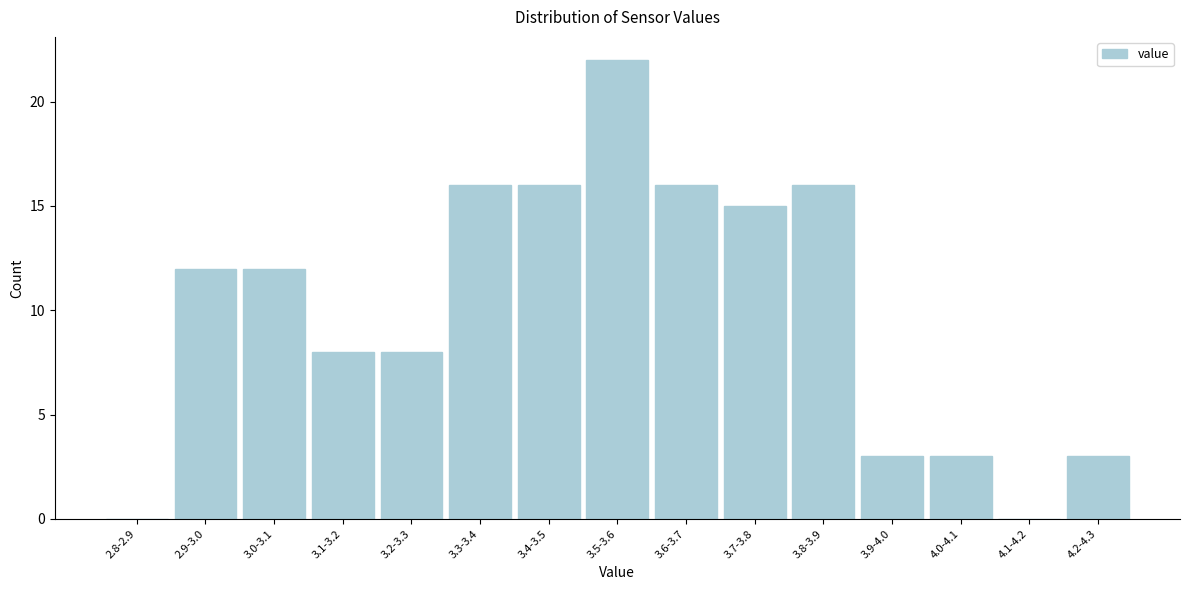

Reading left to right, what are all the values shown in this chart?

2.8-2.9=0	2.9-3.0=12	3.0-3.1=12	3.1-3.2=8	3.2-3.3=8	3.3-3.4=16	3.4-3.5=16	3.5-3.6=22	3.6-3.7=16	3.7-3.8=15	3.8-3.9=16	3.9-4.0=3	4.0-4.1=3	4.1-4.2=0	4.2-4.3=3